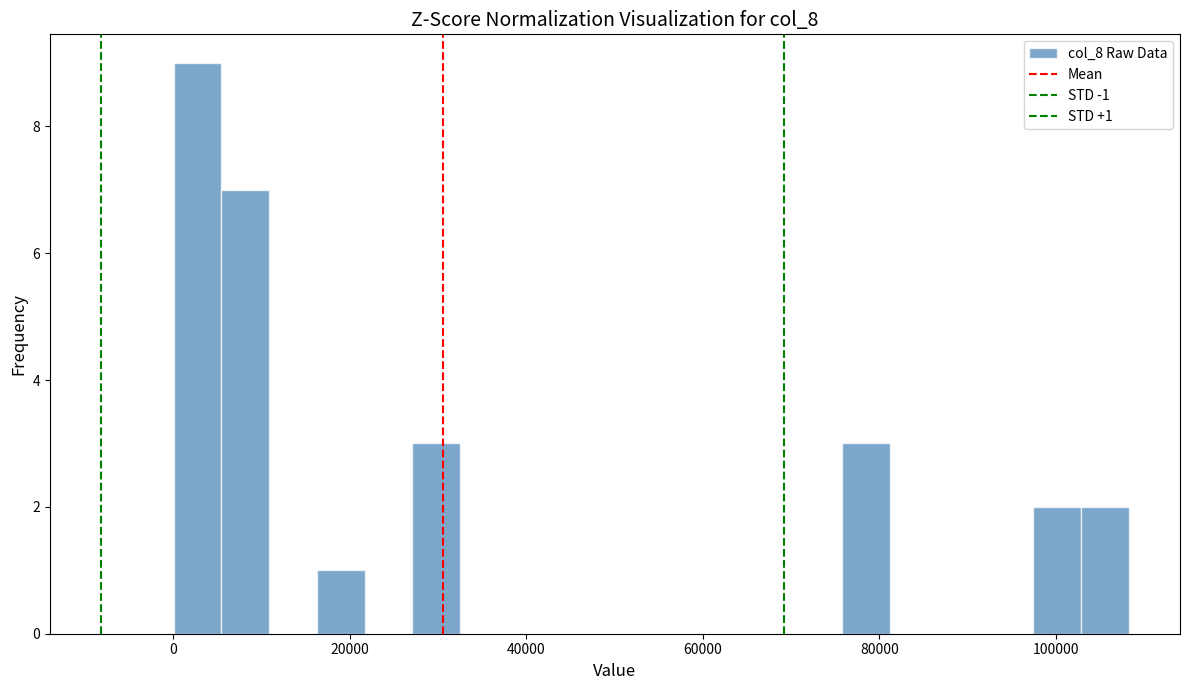

Around what value on the x-axis is the tallest bar? Give the approximate position of its centre, as read against the axis.

2000